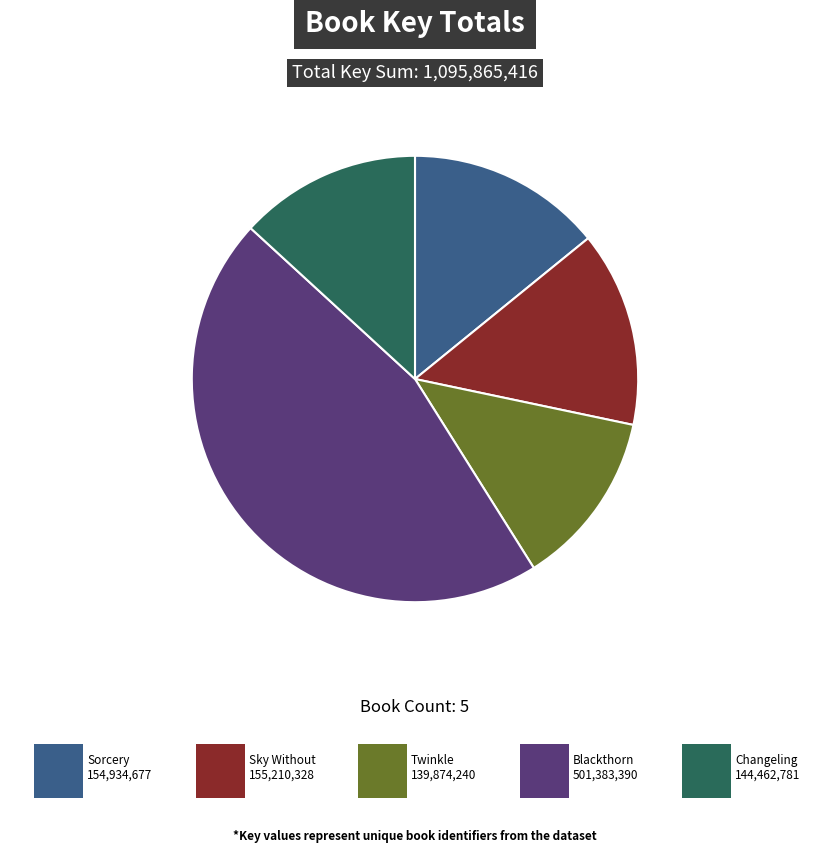

Is there a majority slice in this chart?

No